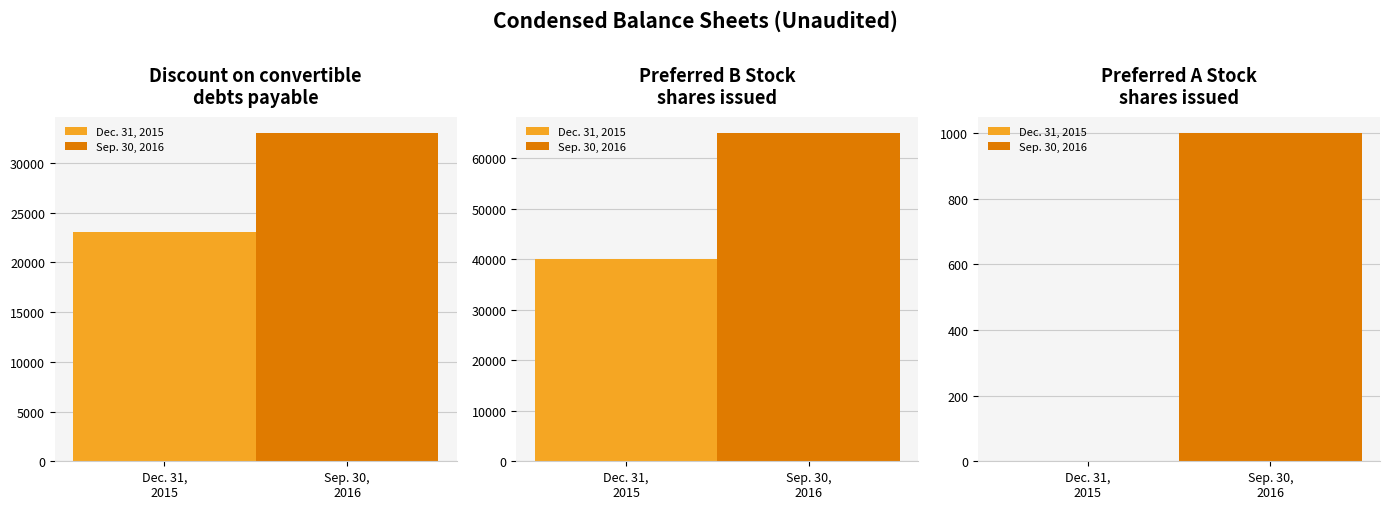

At which label does Sep. 30, 2016 reach its minimum?

Preferred A shares issued